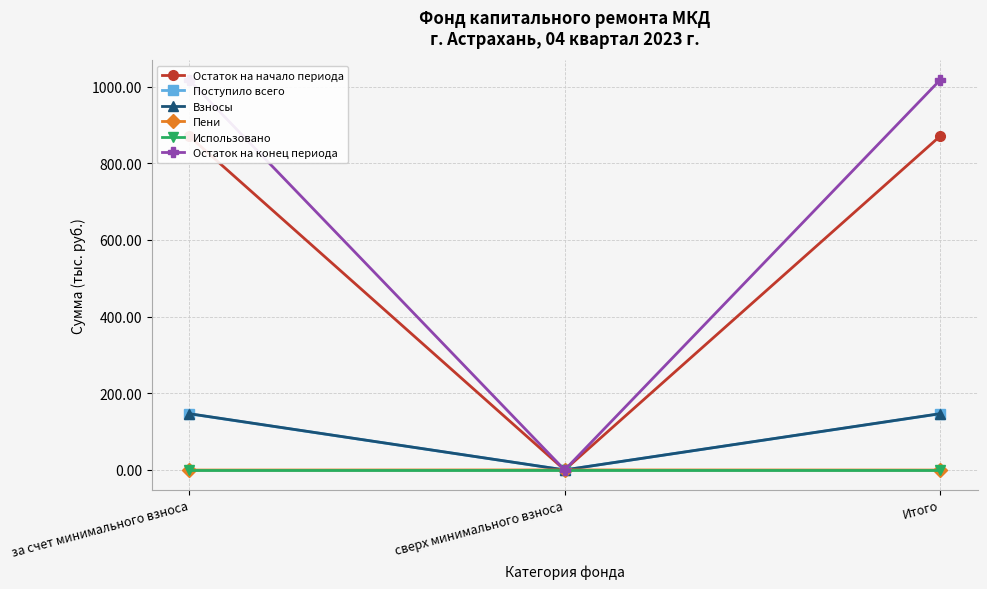

How many distinct data groups are displayed?

6